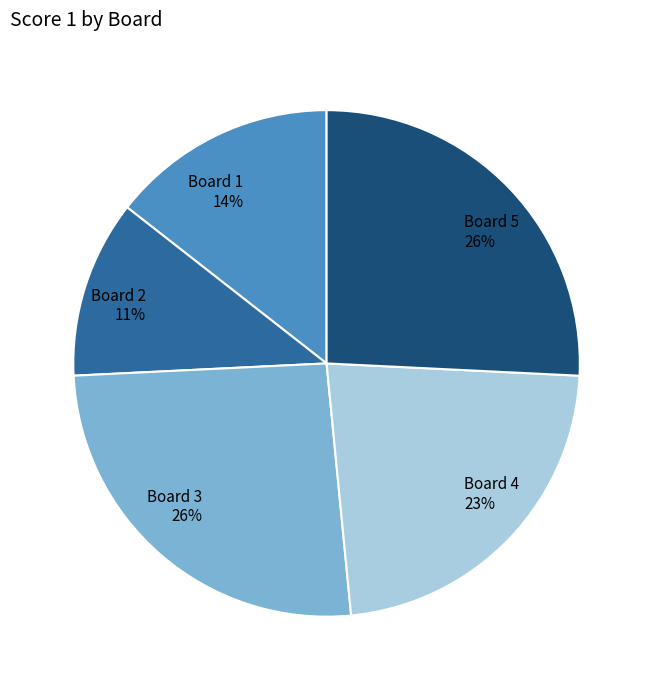

The Board 1 slice represents 2% of the pie. True or false?

False